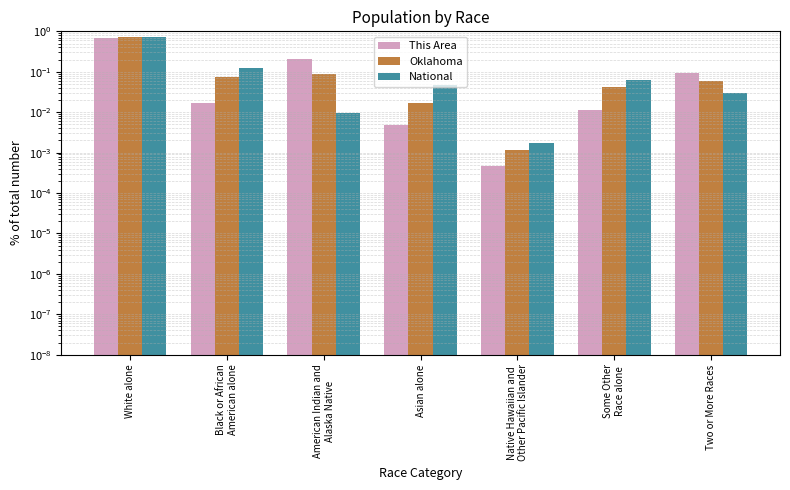

How many distinct data groups are displayed?

3